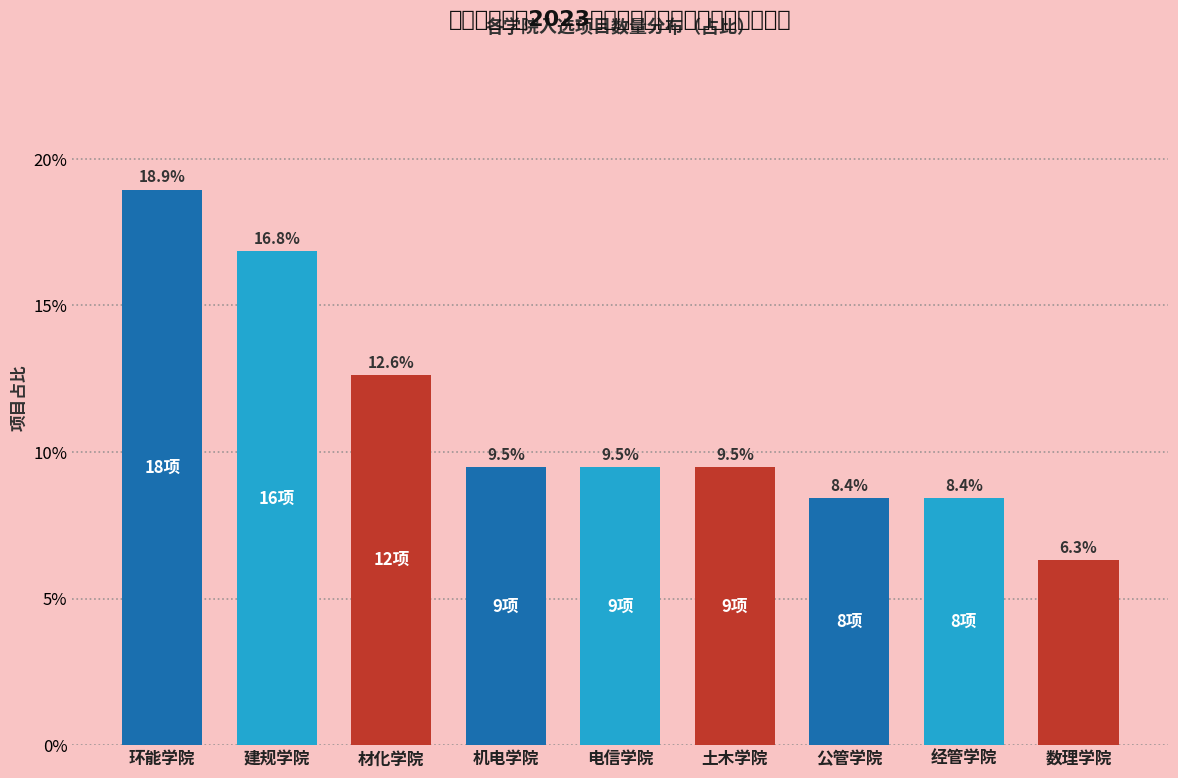

Reading left to right, transcribe all the data shown in this chart.

环能学院=18.9	建规学院=16.8	材化学院=12.6	机电学院=9.5	电信学院=9.5	土木学院=9.5	公管学院=8.4	经管学院=8.4	数理学院=6.3